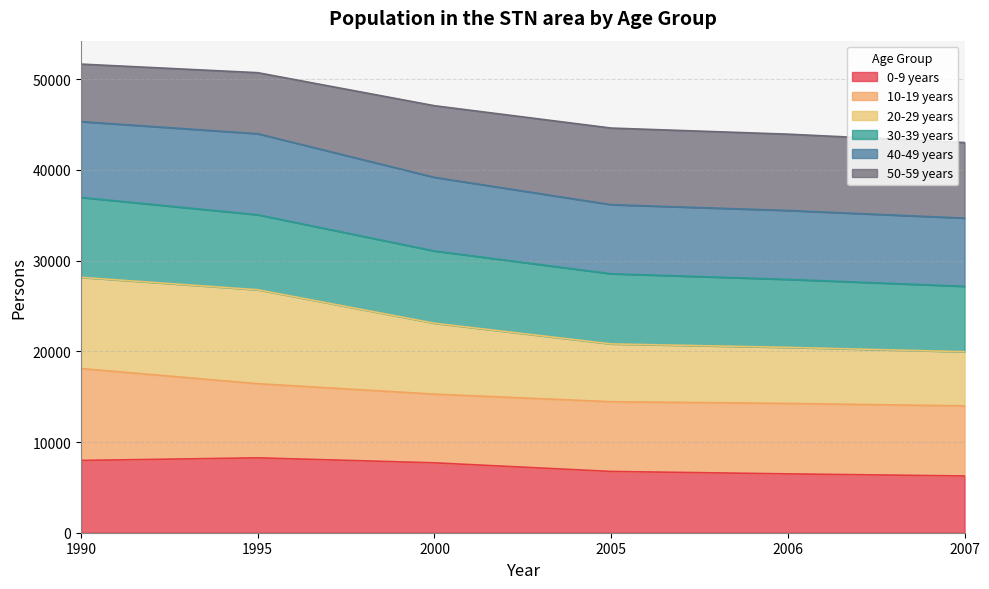

How many lines are shown in the chart?

6